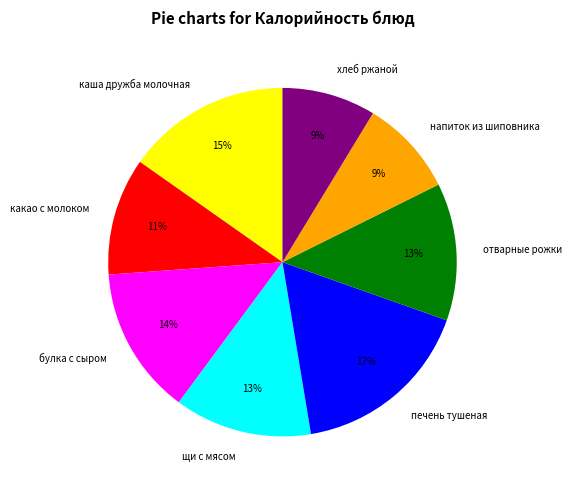

To the nearest percent, what is the difference between the печень тушеная and хлеб ржаной slice percentages?

8%